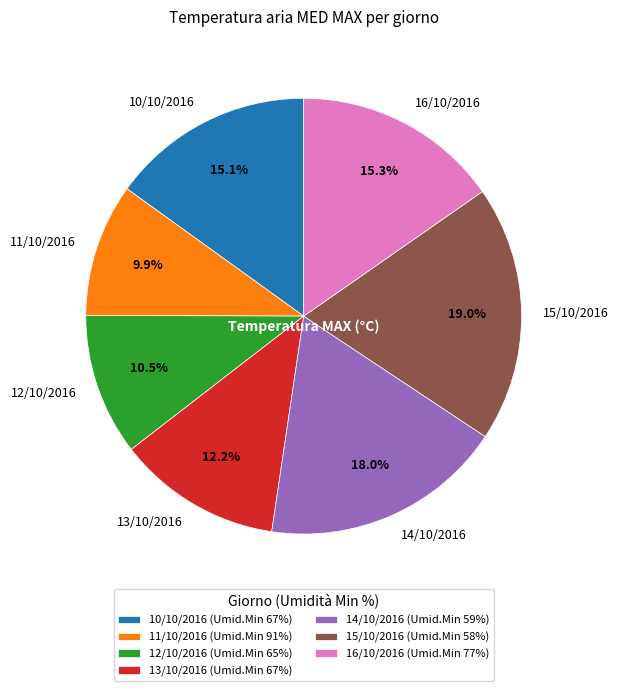

Do 12/10/2016 and 10/10/2016 together represent more than half of the pie?

No